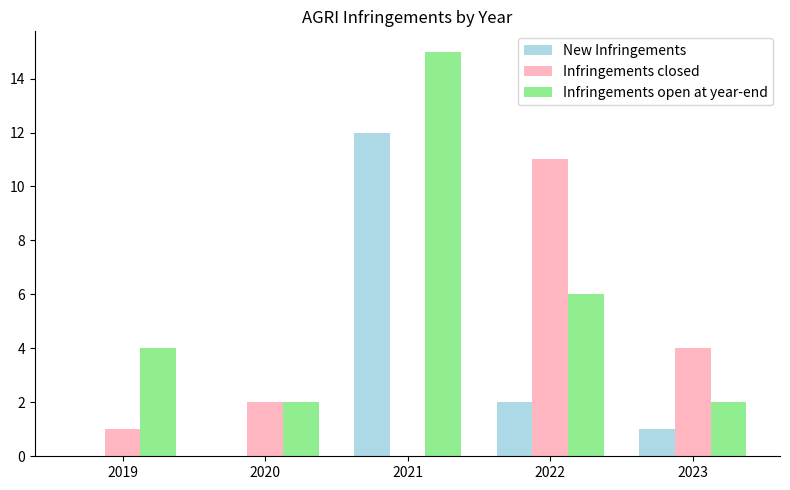

What is the sum of all Infringements closed values?

18